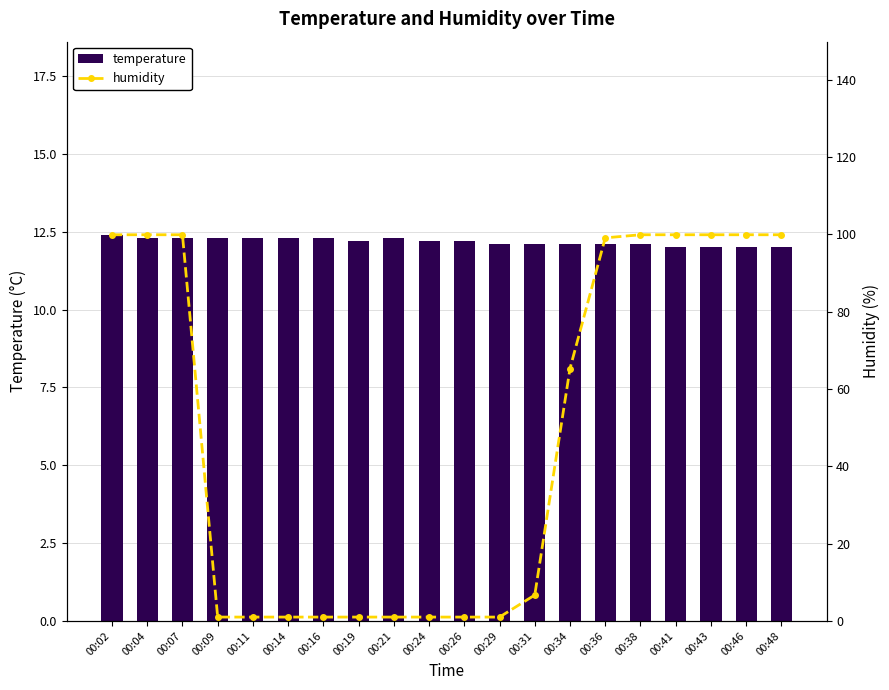

At how many categories does at least one series exceed 72?

9